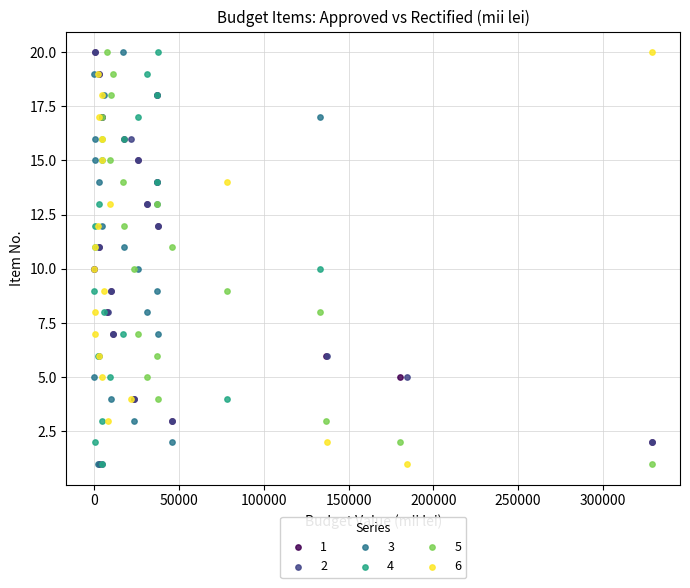

What are all the series names shown in the legend?

1, 2, 3, 4, 5, 6